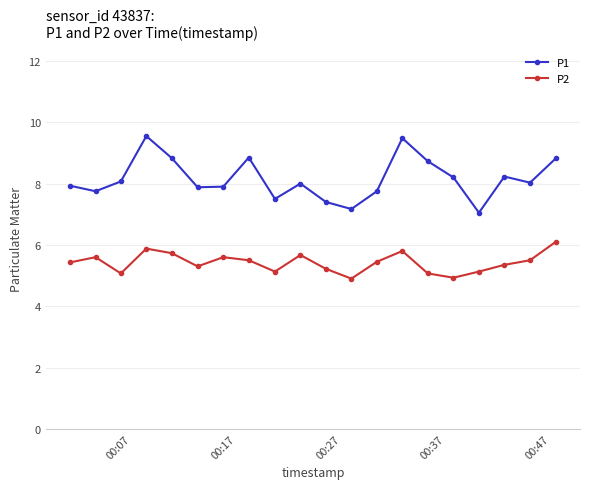

What is the value of the P1 point at the 20th from the left?

8.8